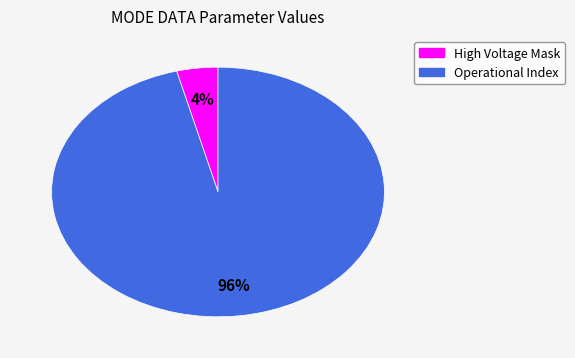

To the nearest percent, what is the average slice percentage?

50%